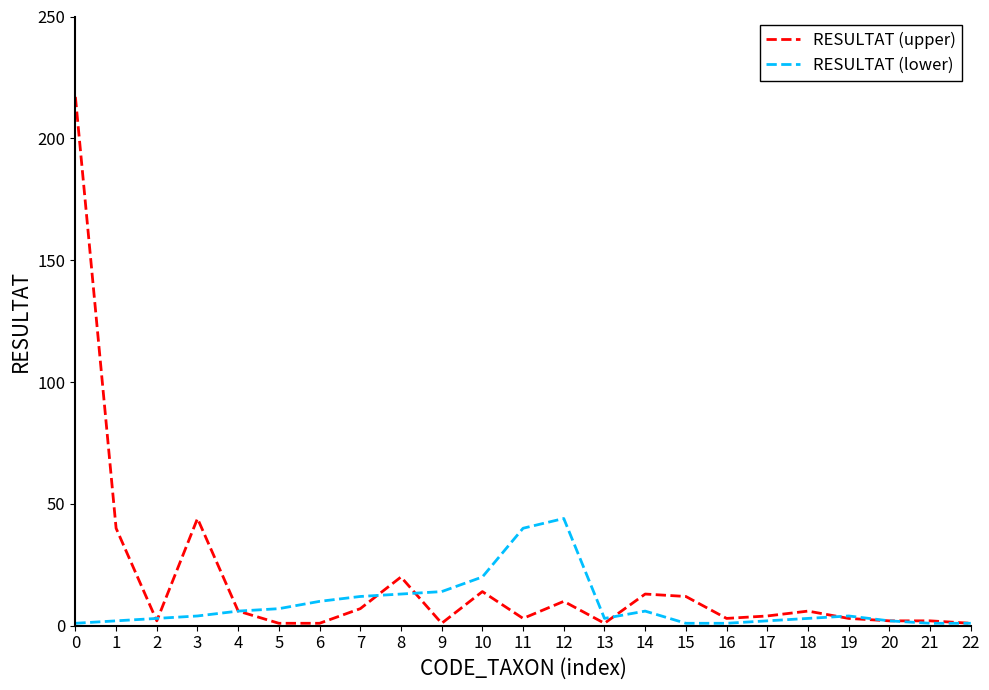

The RESULTAT (lower) series shows 1 at 21. True or false?

True